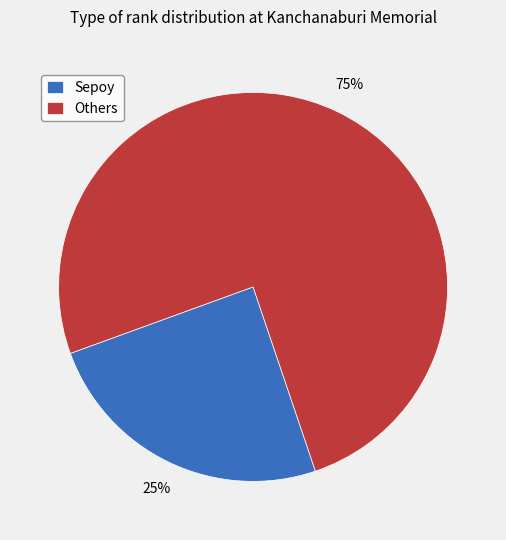

To the nearest percent, what is the average slice percentage?

50%